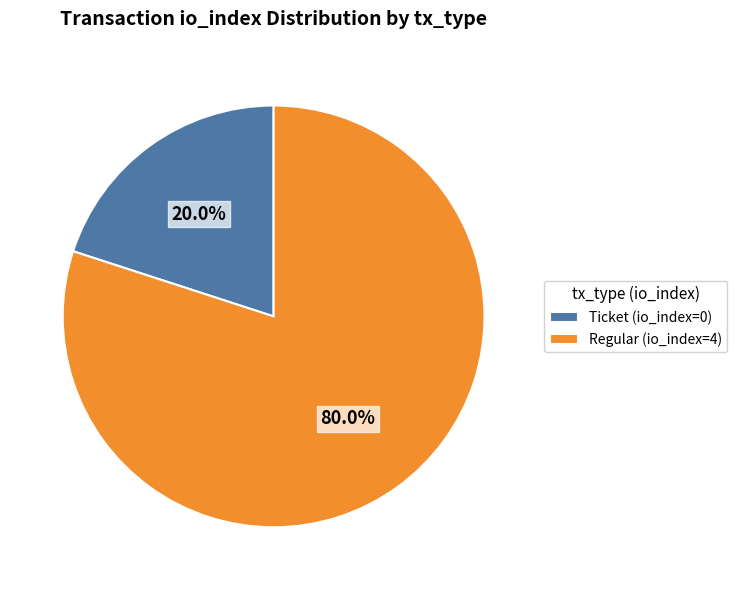

The Ticket (io_index=0) slice represents 20% of the pie. True or false?

True